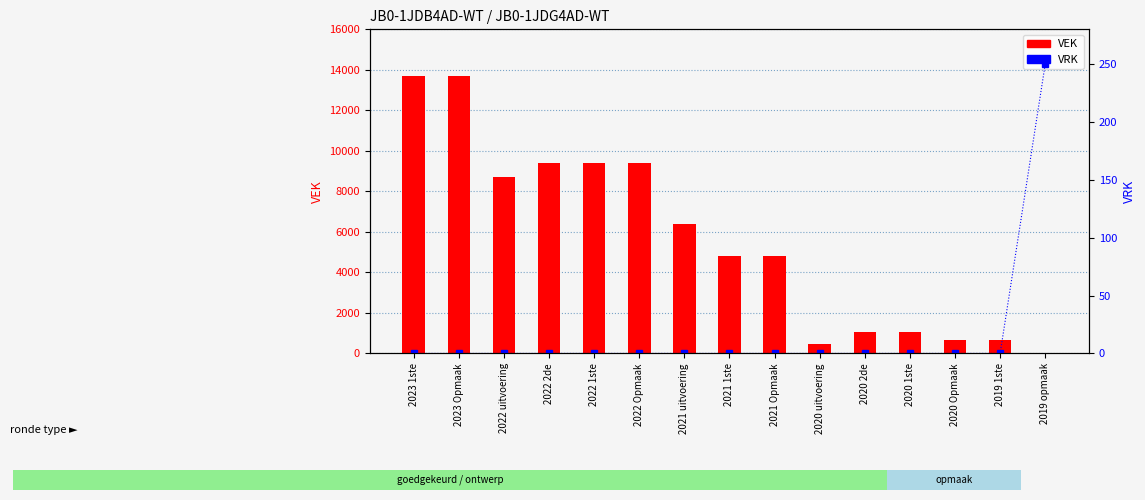

At how many categories does at least one series exceed 6520?

6